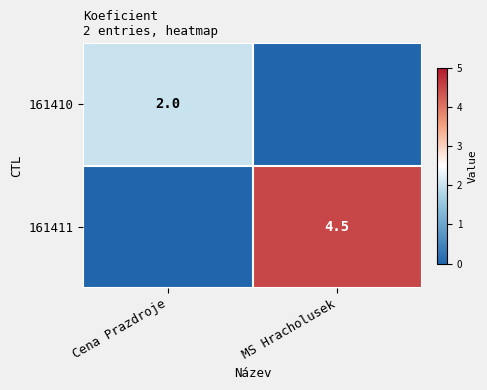

True or false: 161410 has a value of 2.0 at Cena Prazdroje.

True